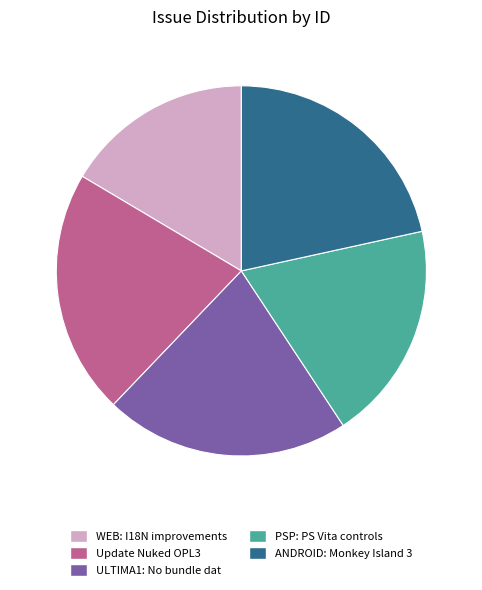

Is there a majority slice in this chart?

No